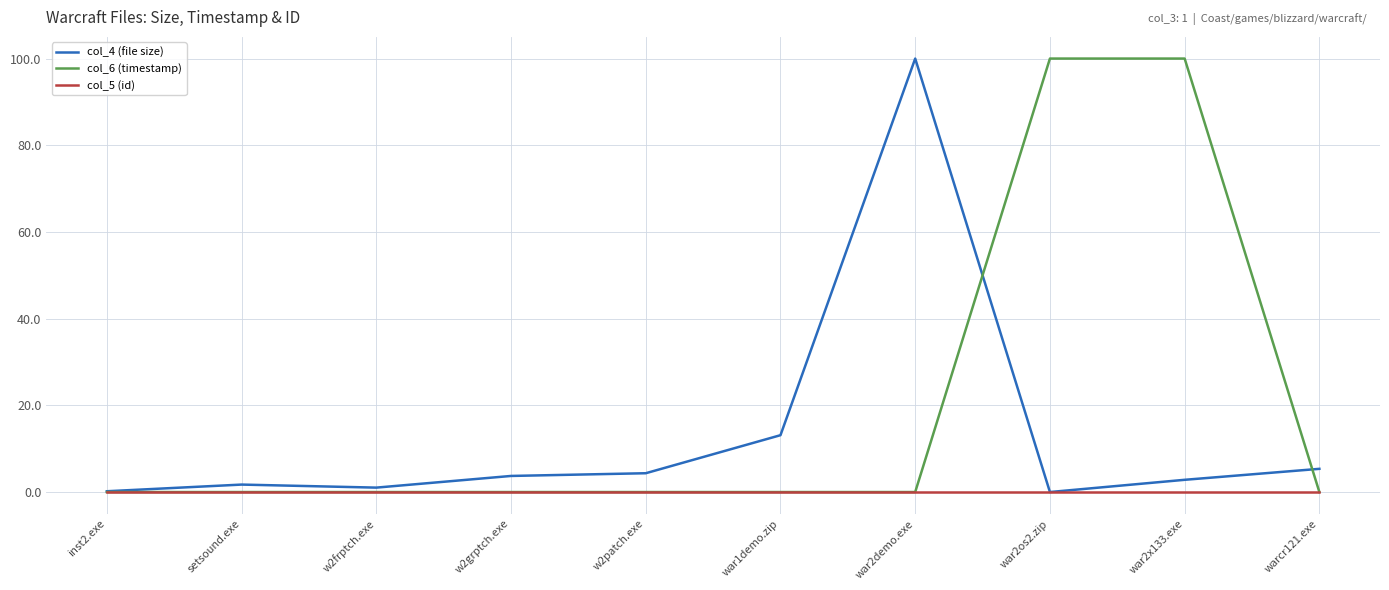

Rank the series by their average value, from lowest to highest.

col_5 (id), col_4 (file size), col_6 (timestamp)